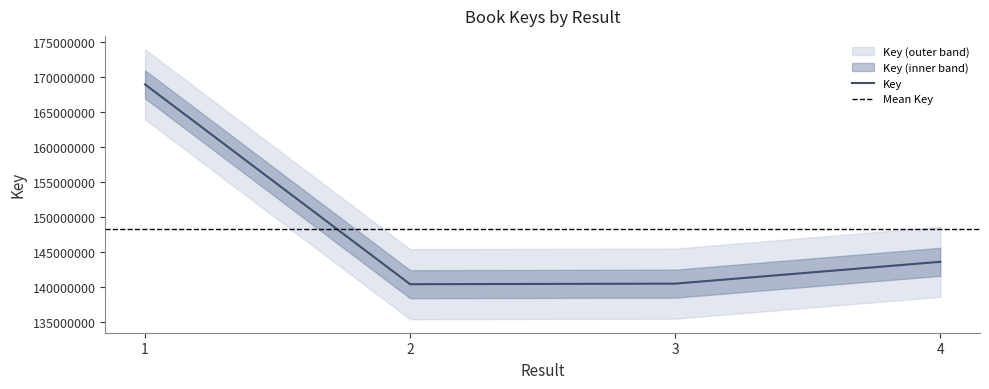

Does the chart display data point markers on the line(s)?

No